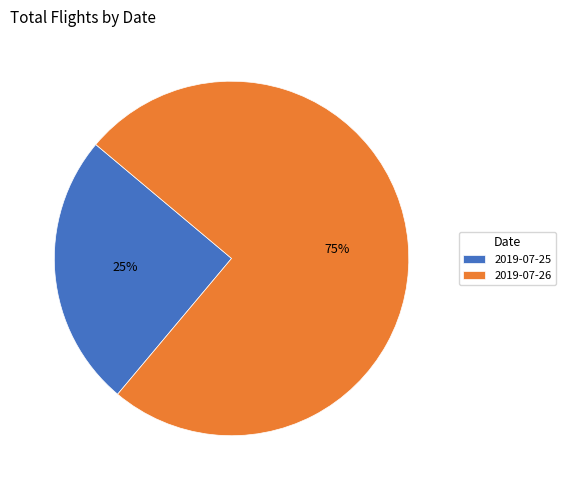

How many slices are in this pie chart?

2